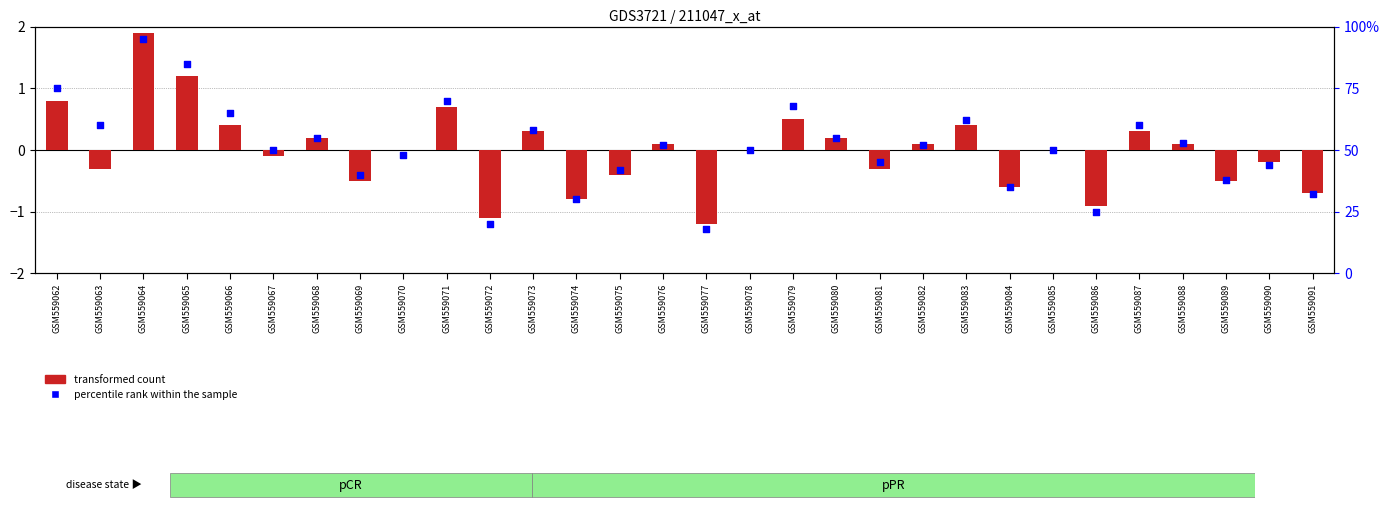

Which series has the widest spread of Y values?

percentile rank within the sample